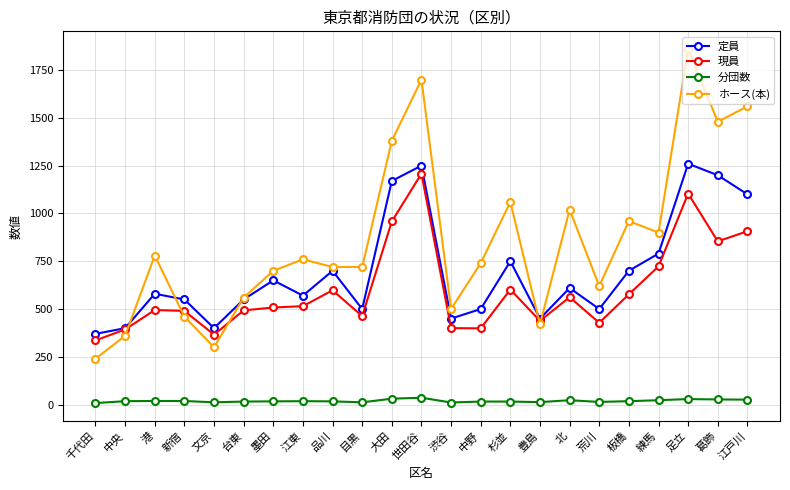

True or false: 分団数 and 定員 cross at least once.

False